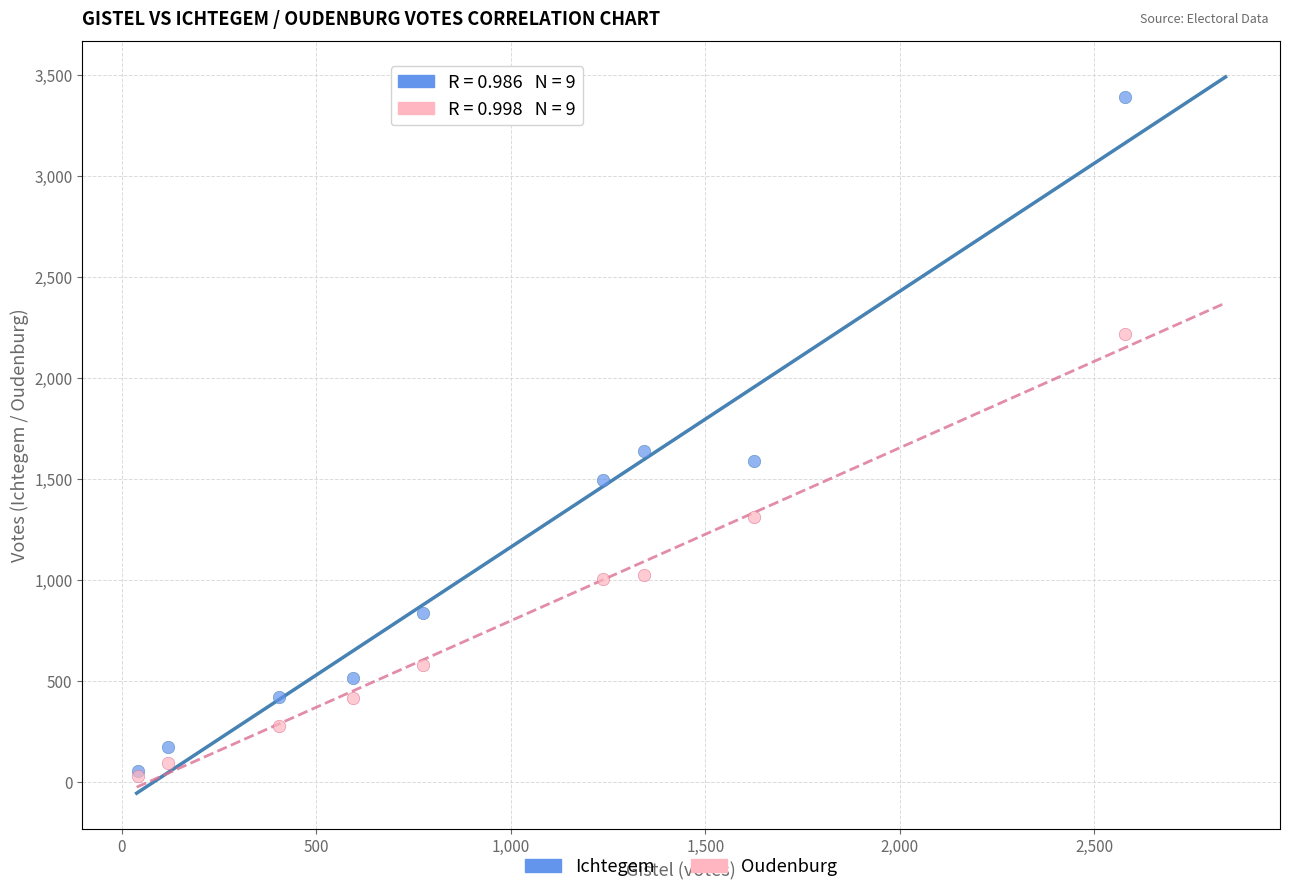

Across all series, what Y value is closest to 1711?

1638